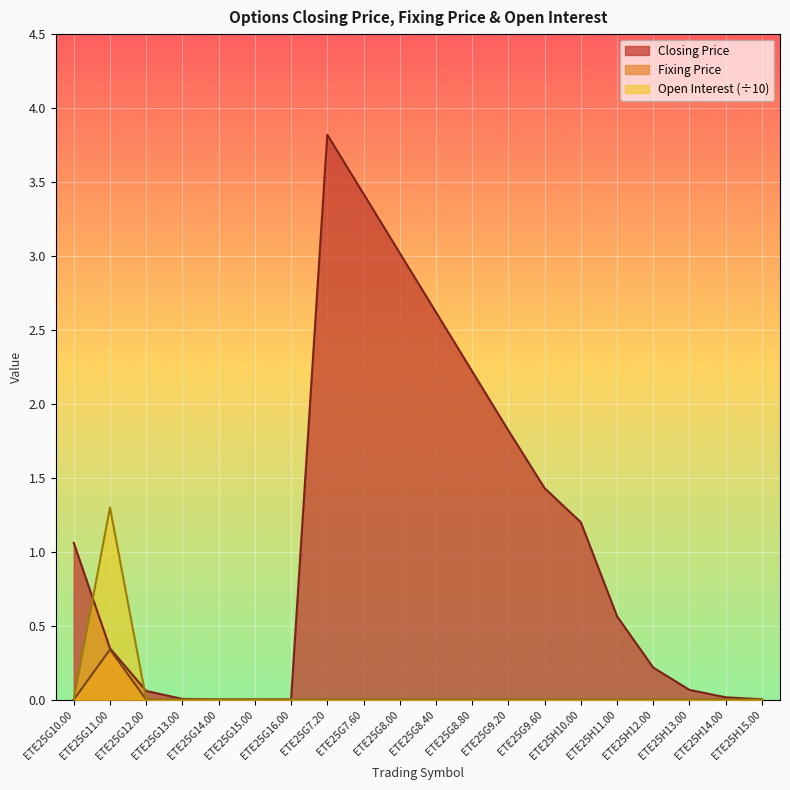

How many lines are shown in the chart?

3